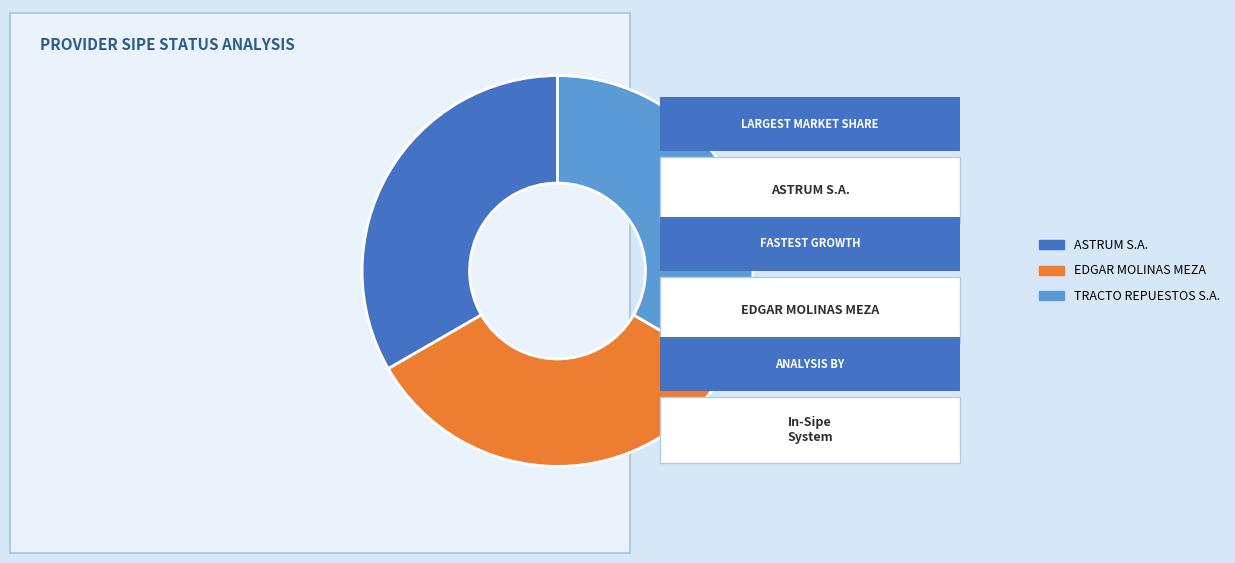

Does any single category account for the majority?

No